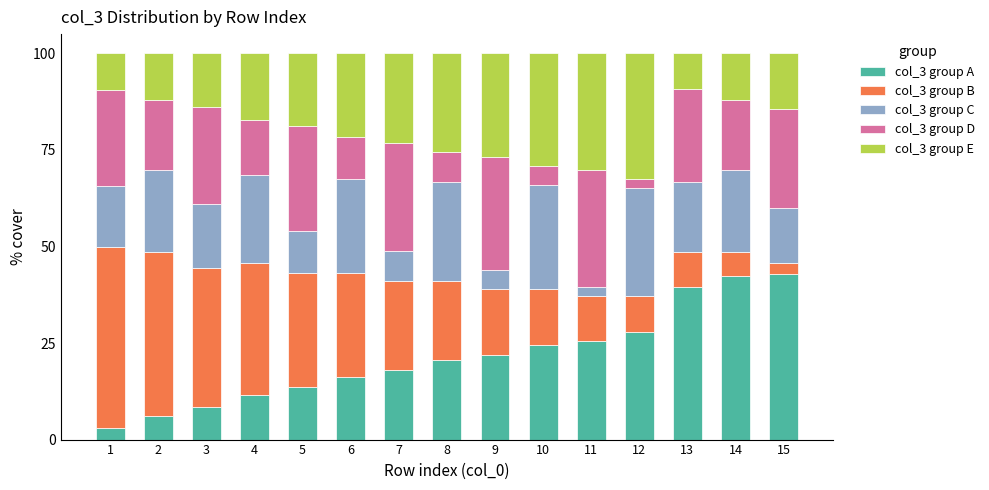

What is the total value across all series at 1?

100.0